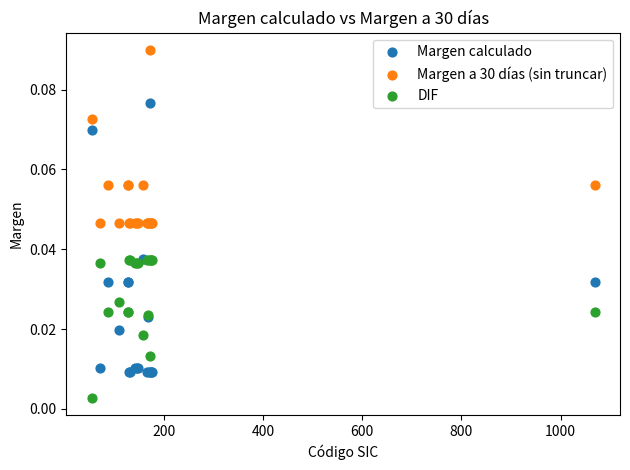

Which series has the largest Y range (max minus min)?

Margen calculado